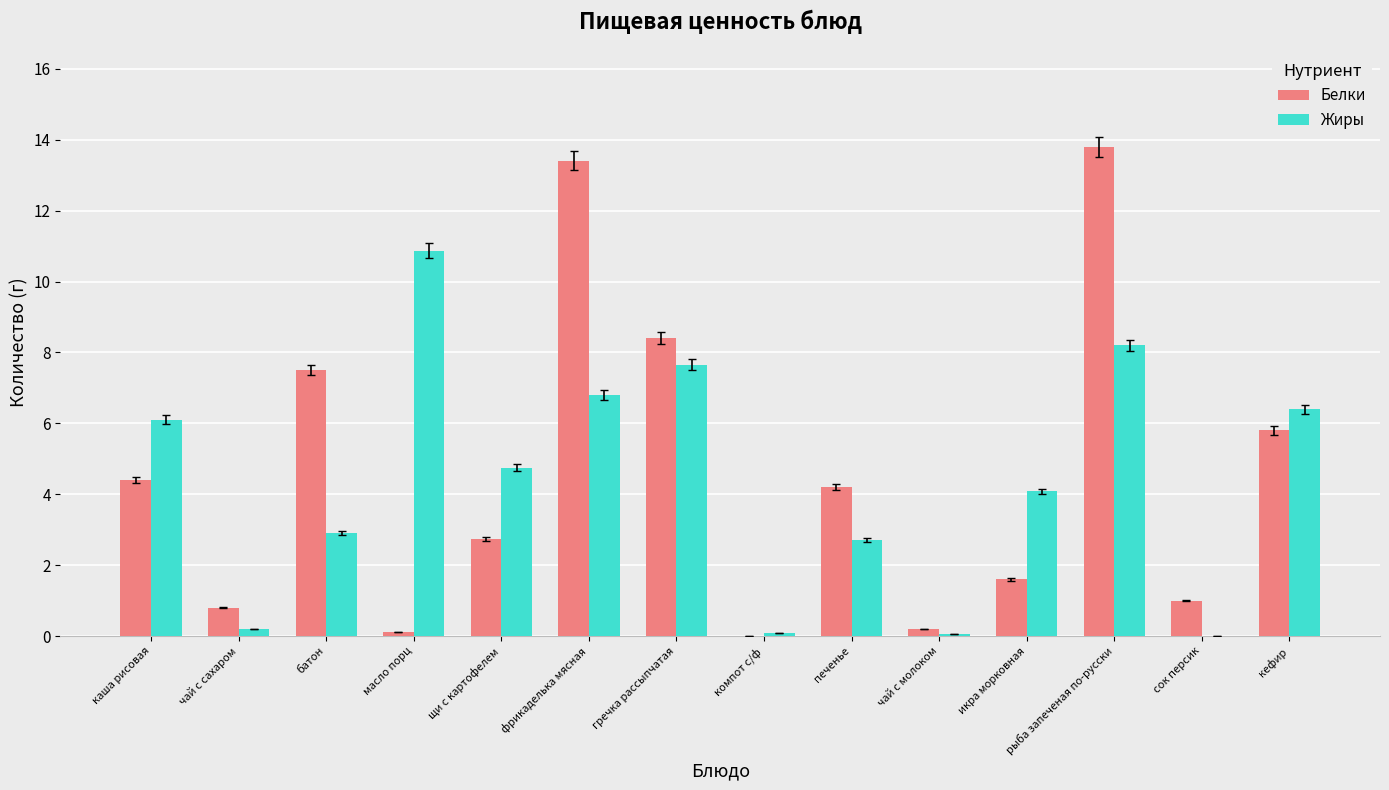

How many values in the Белки series exceed 4?

7